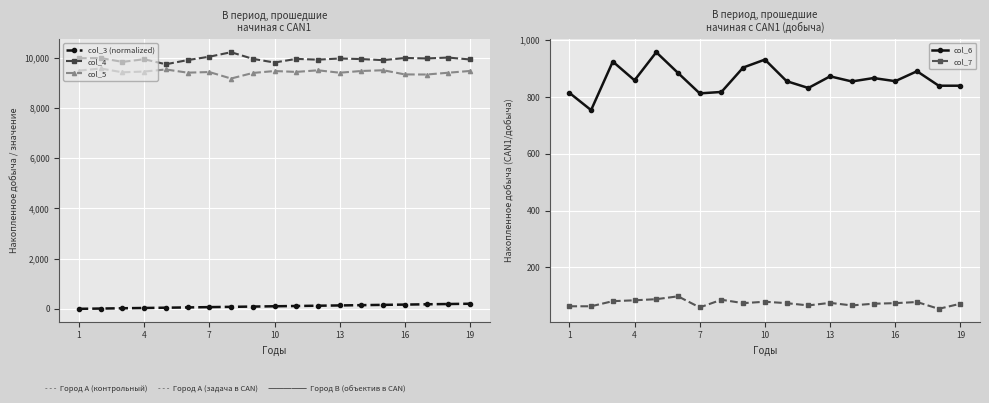

What is the sum of the col_6 values at 7 and 4?

1672